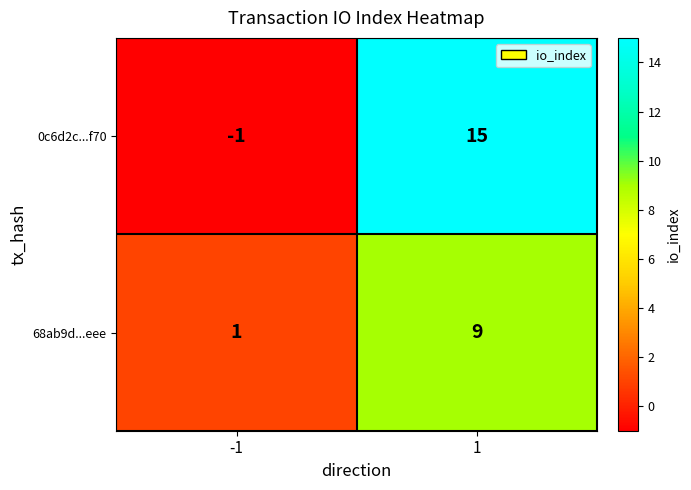

Which series has the widest spread of values?

0c6d2c...f70